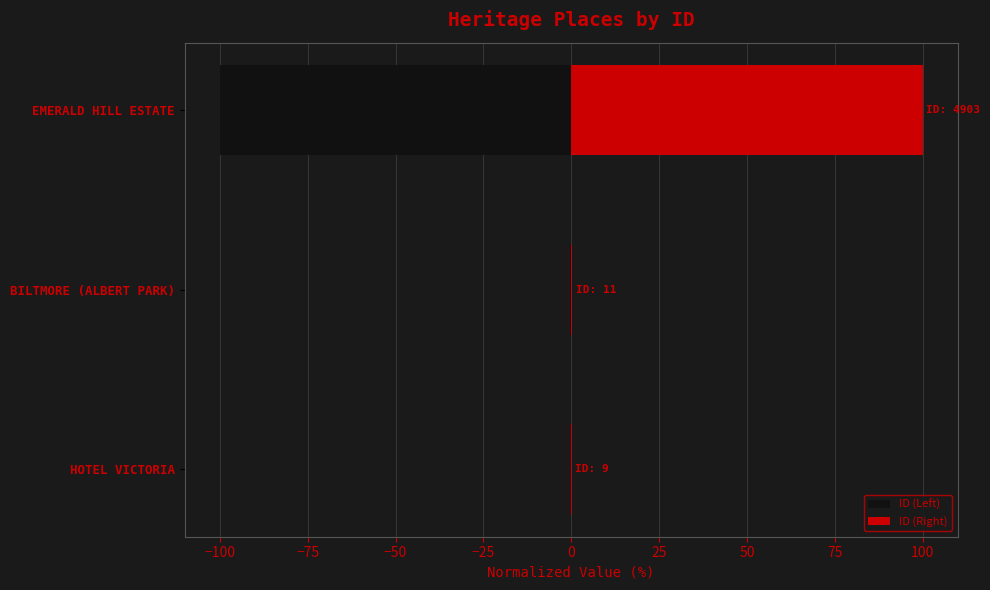

Which series has the largest range (max minus min)?

ID (Left)